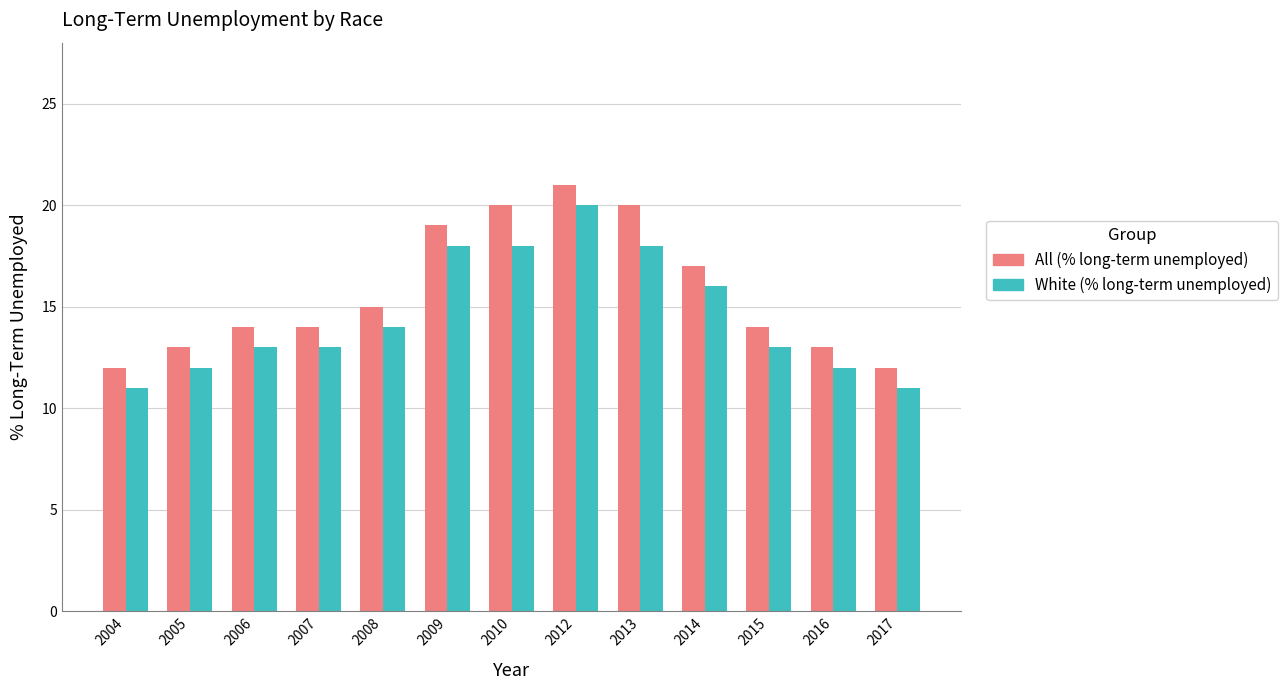

How many categories are shown in the chart?

13